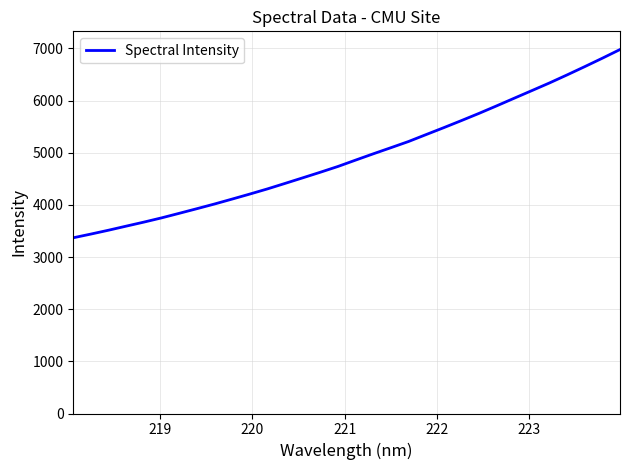

What is the maximum value shown in the chart?

6979.9